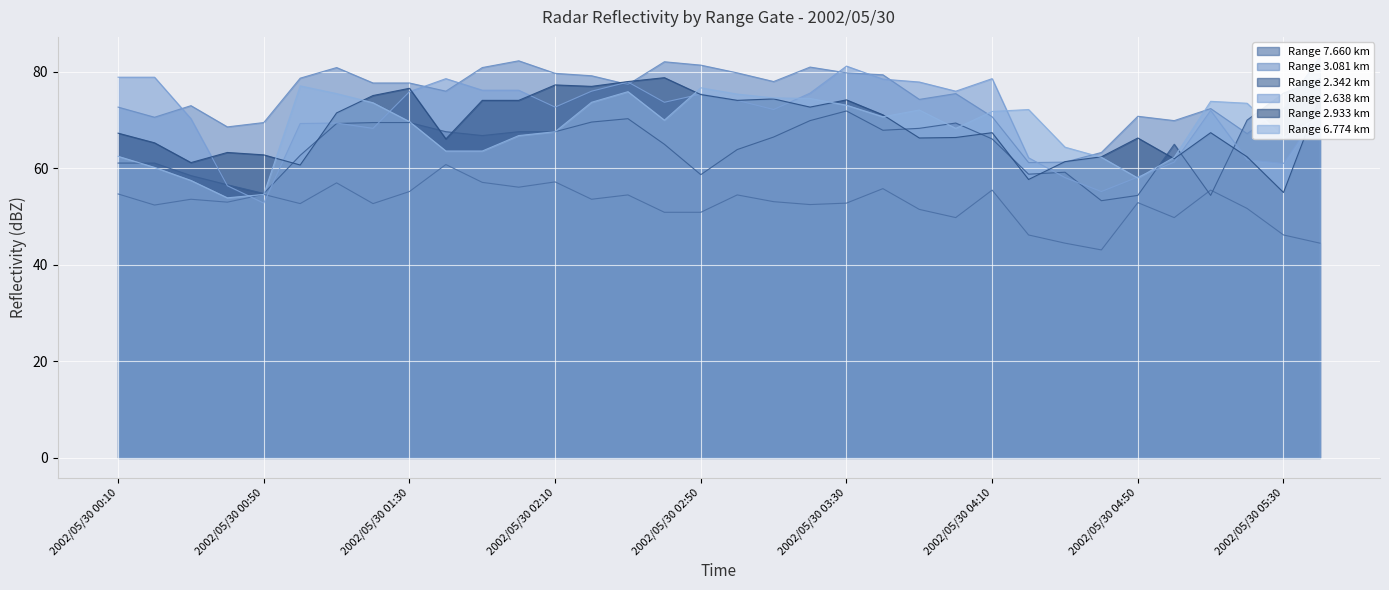

What is the lowest value of the   2.933 series?

55.0